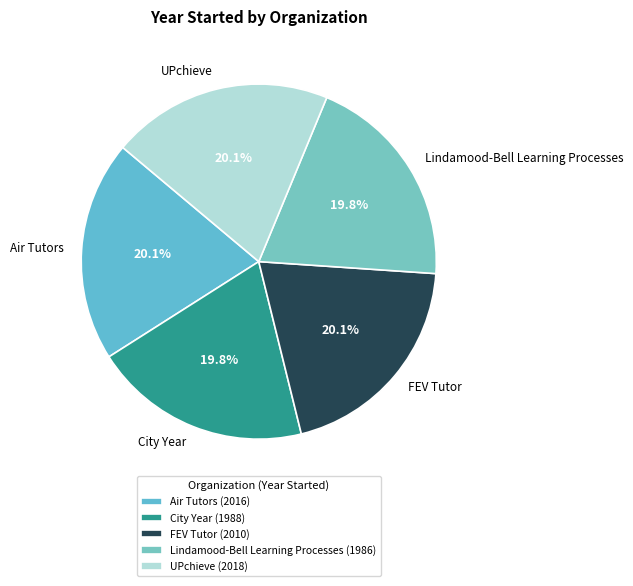

To the nearest percent, what is the average slice percentage?

20%